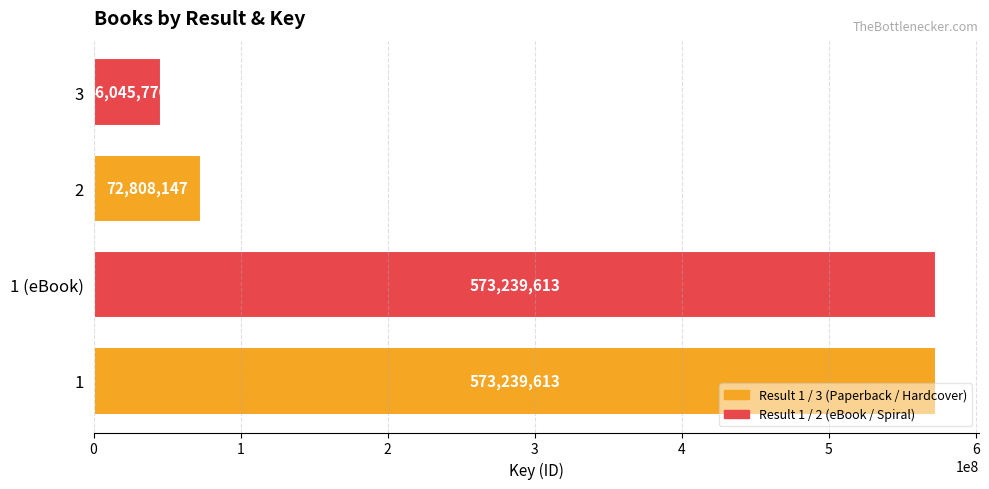

Reading bottom to top, transcribe all the data shown in this chart.

573239613	573239613	72808147	46045770